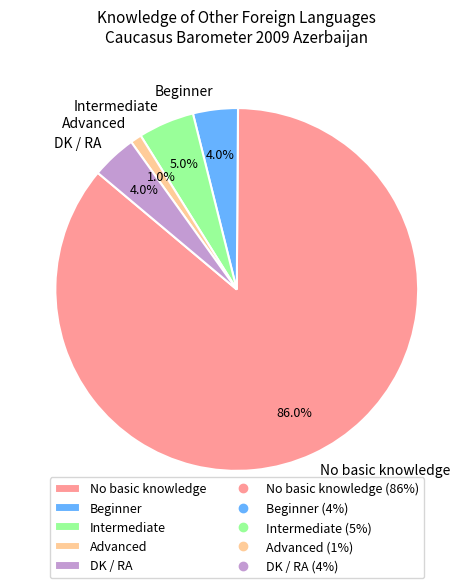

Count the number of slices in the pie.

5